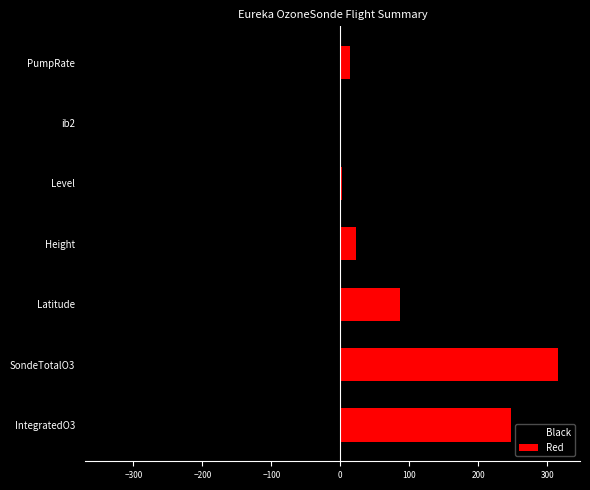

How many series are shown in this chart?

2